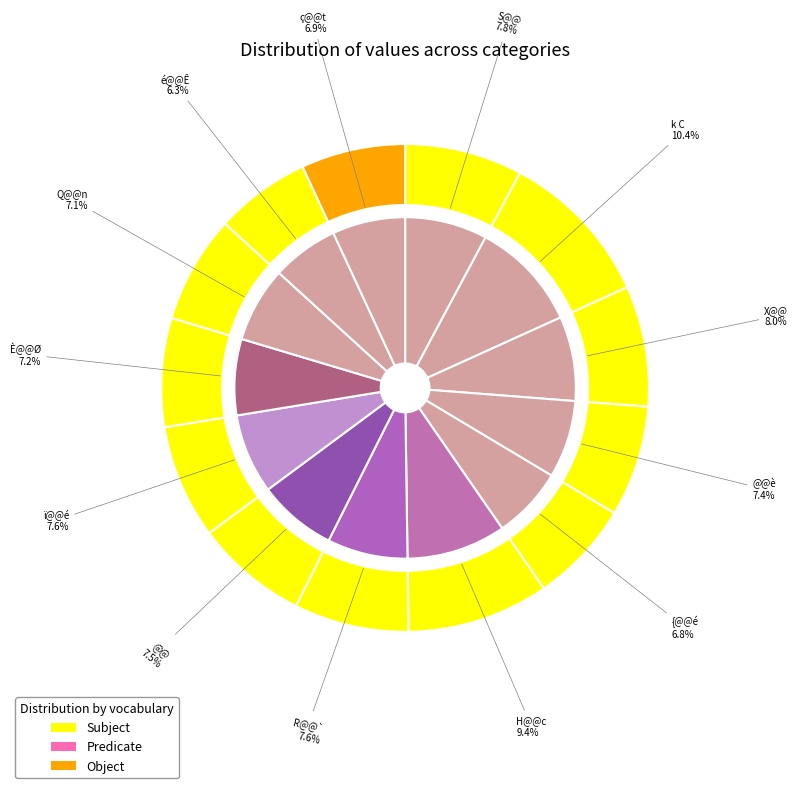

To the nearest percent, what is the difference between the largest and smallest slice percentages?

4%